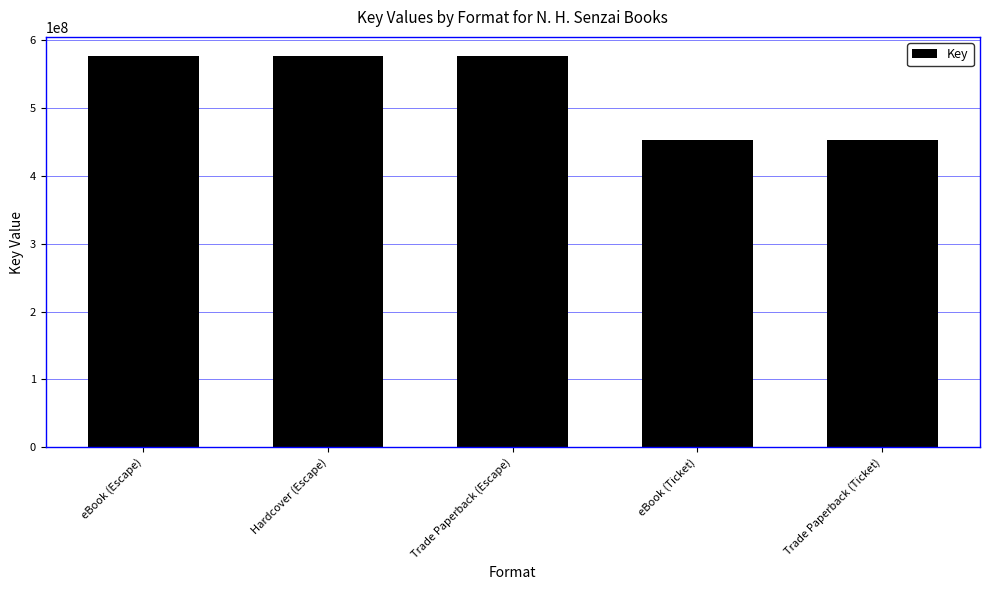

Which has a higher value, Trade Paperback (Ticket) or Trade Paperback (Escape)?

Trade Paperback (Escape)